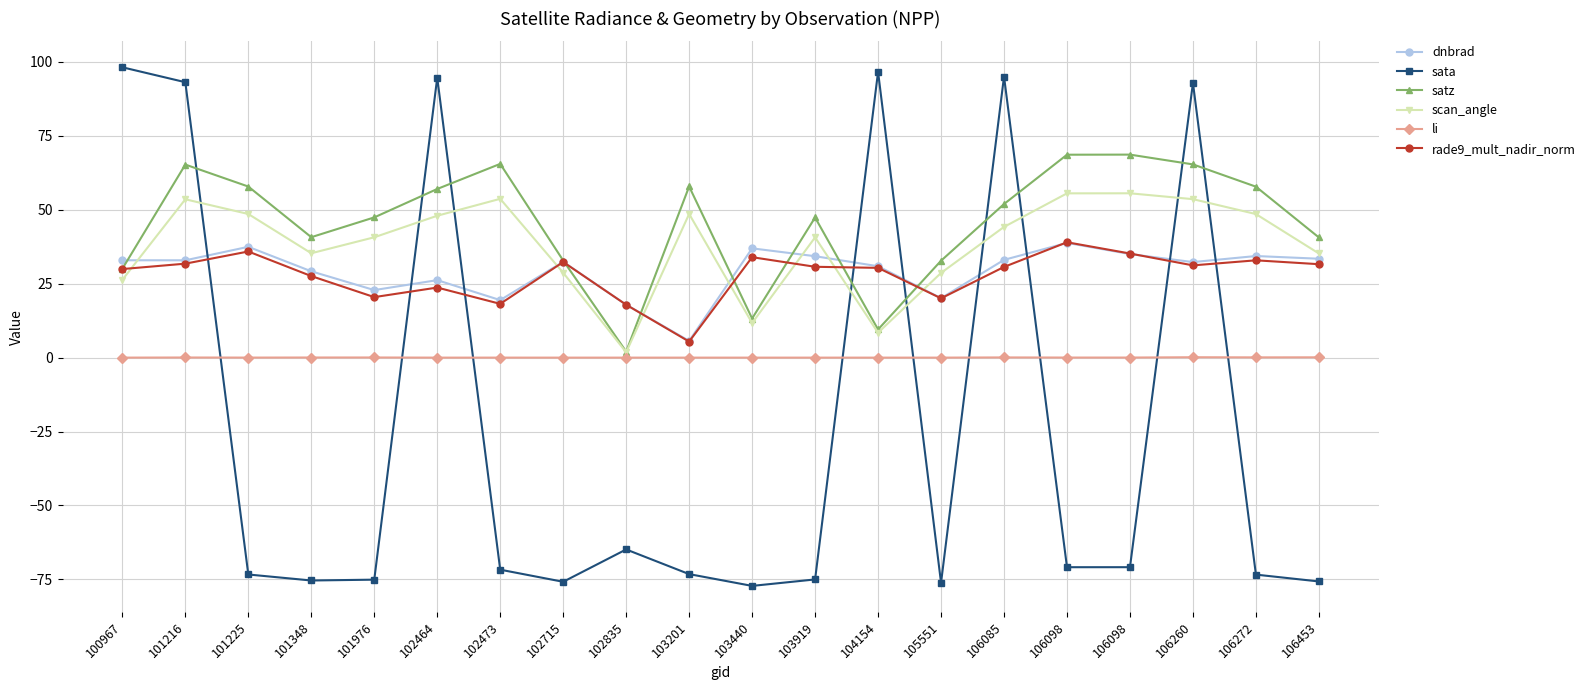

What are all the series names shown in the legend?

dnbrad, sata, satz, scan_angle, li, rade9_mult_nadir_norm